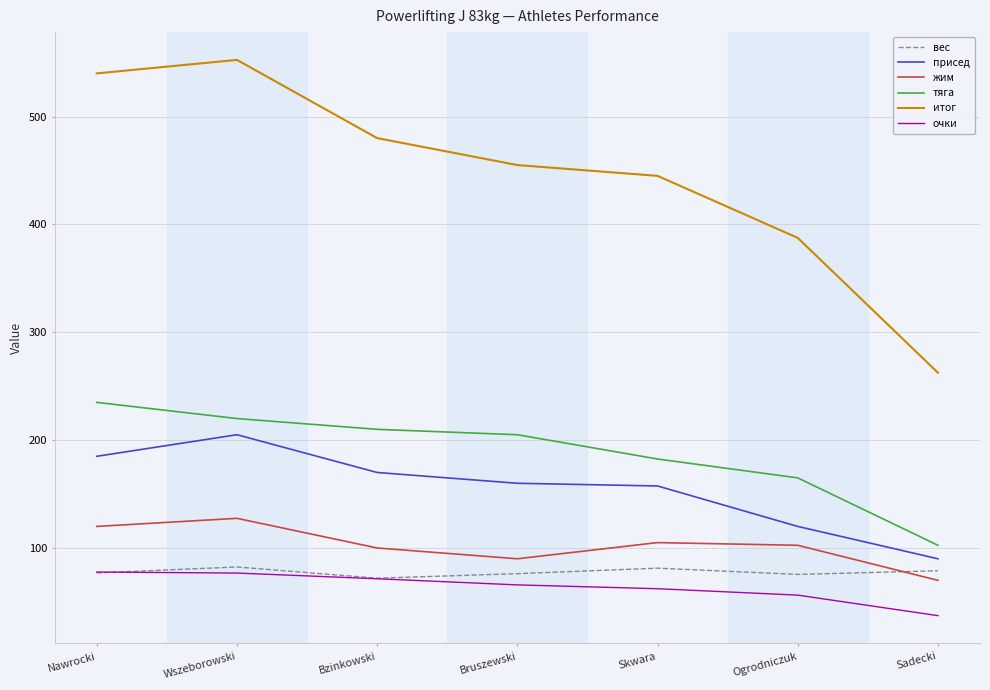

What is the total value across all series at Bruszewski?

1052.0